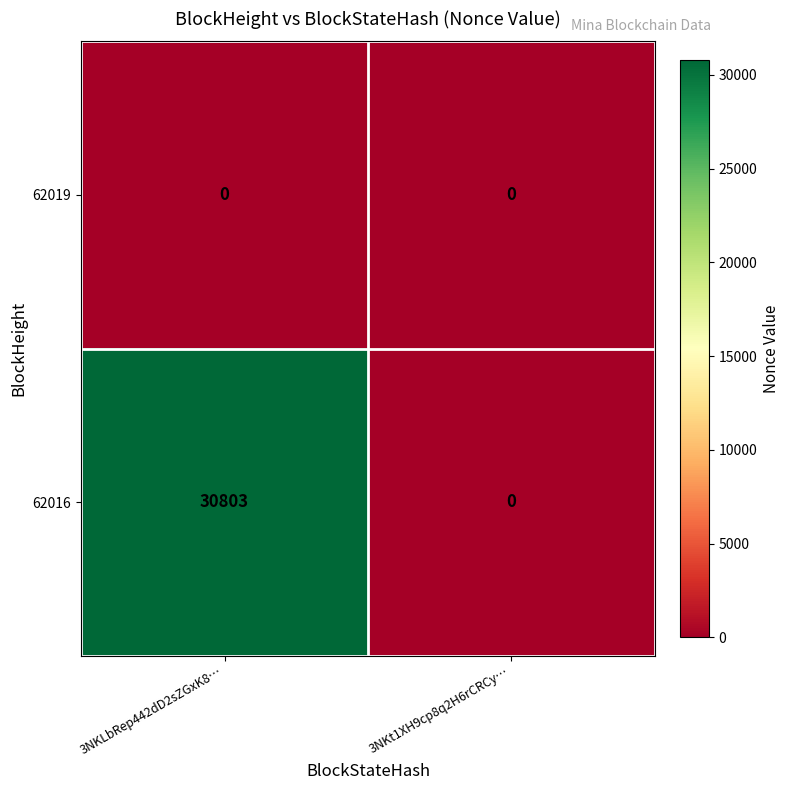

The value of 62016 at 3NKt1XH9cp8q2H6rCRCy… is 11499. True or false?

False